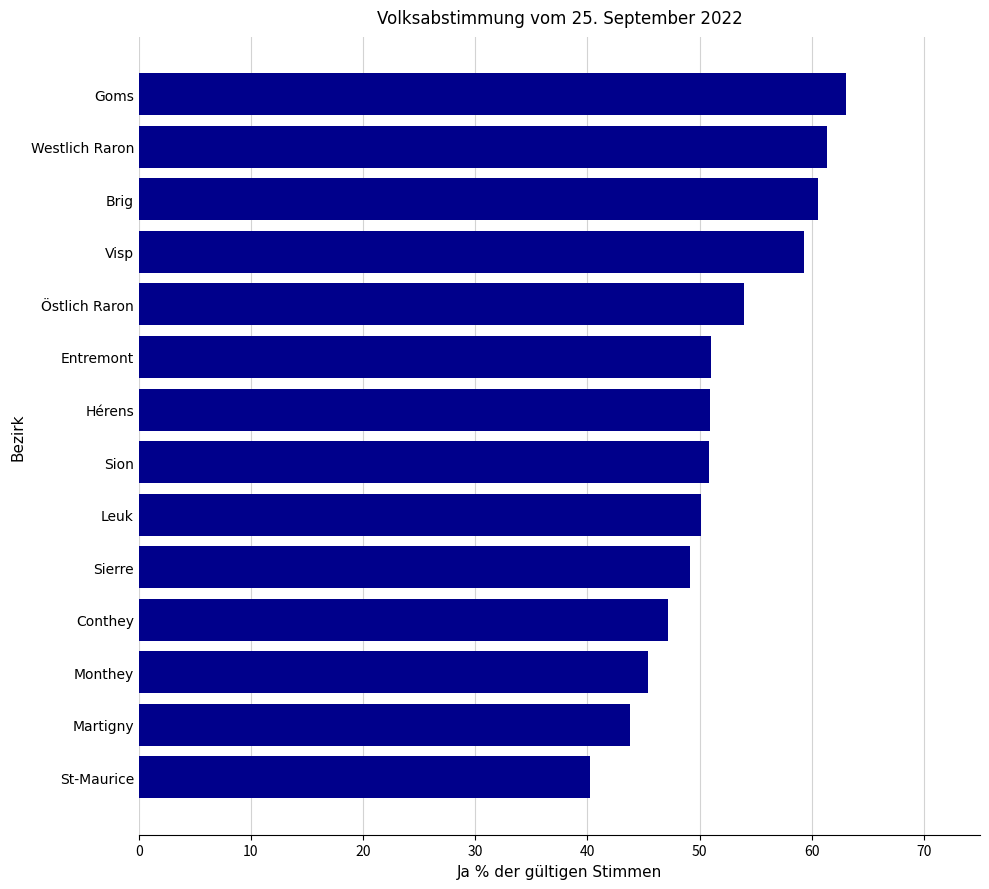

The chart shows a value of 31.6 at Brig. True or false?

False